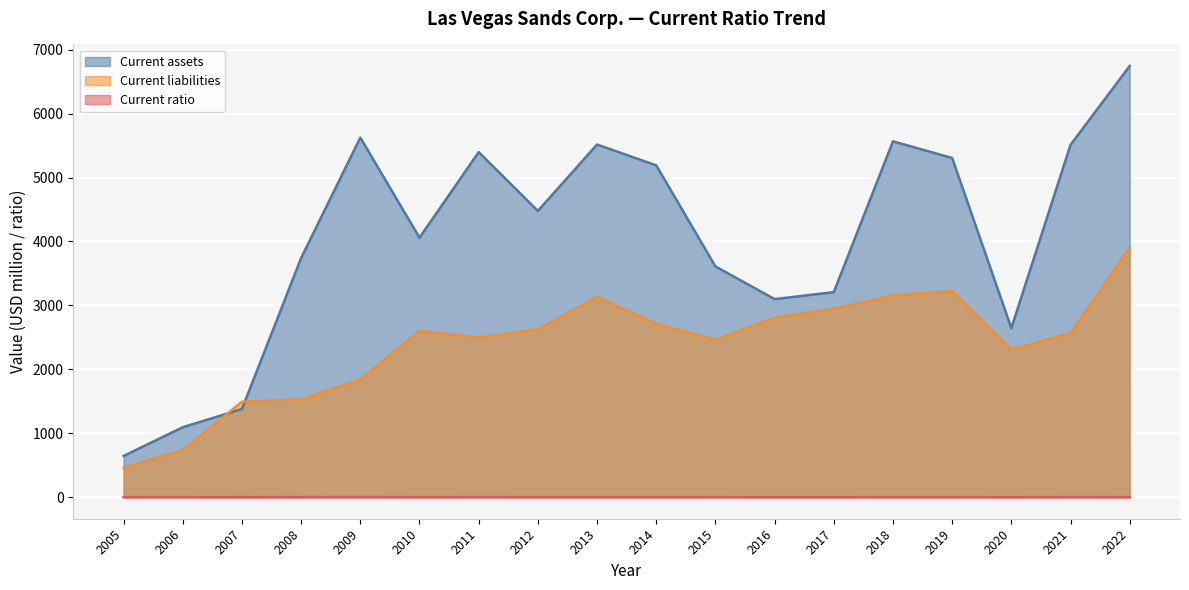

List the series in order of their overall mean, highest first.

Current assets, Current liabilities, Current ratio